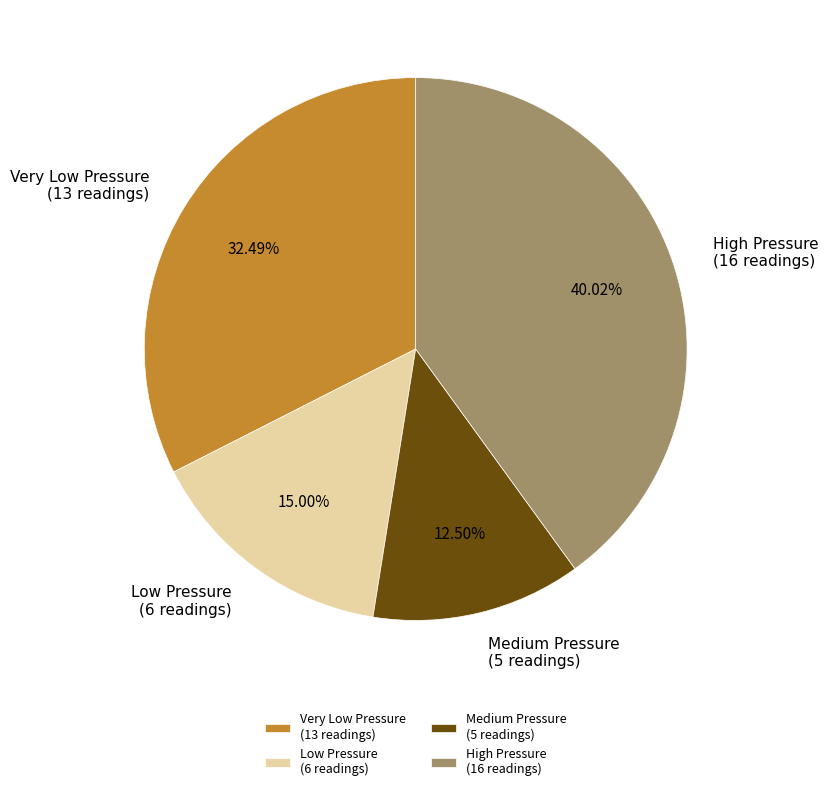

Combined, do High Pressure (16 readings) and Medium Pressure (5 readings) account for over 50%?

Yes